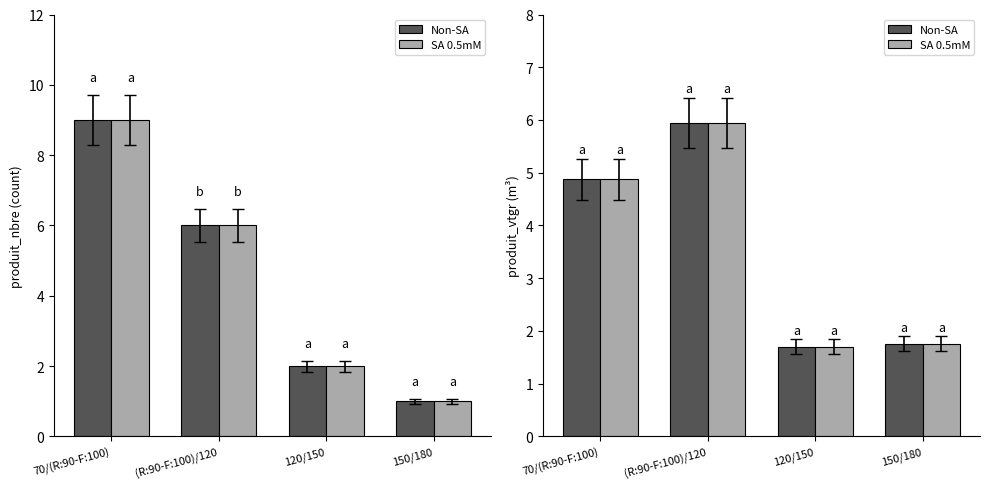

What position from the right is 70/(R:90-F:100)?

4